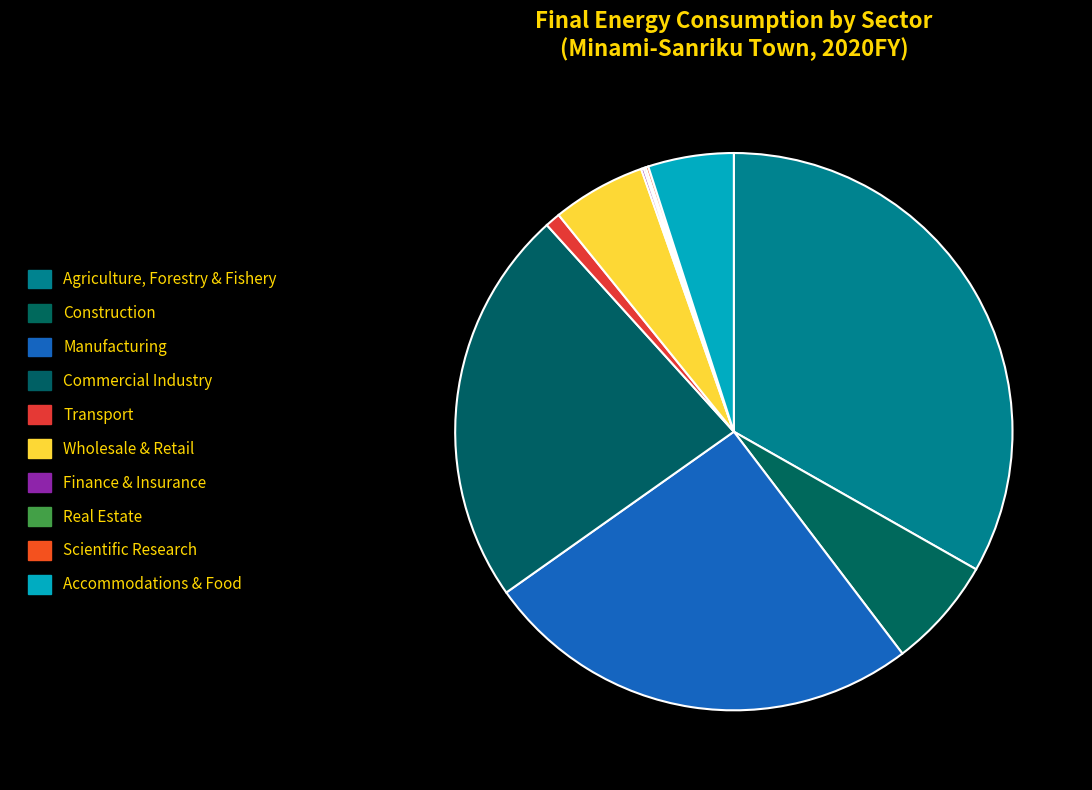

Does Wholesale & Retail account for over 50% of the chart?

No